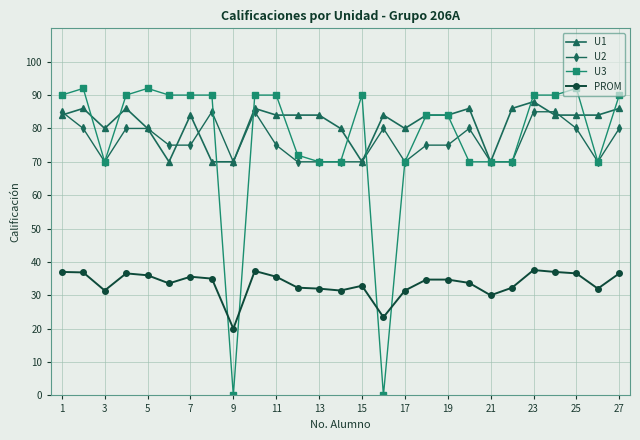

Which series has the largest total across all categories?

U1